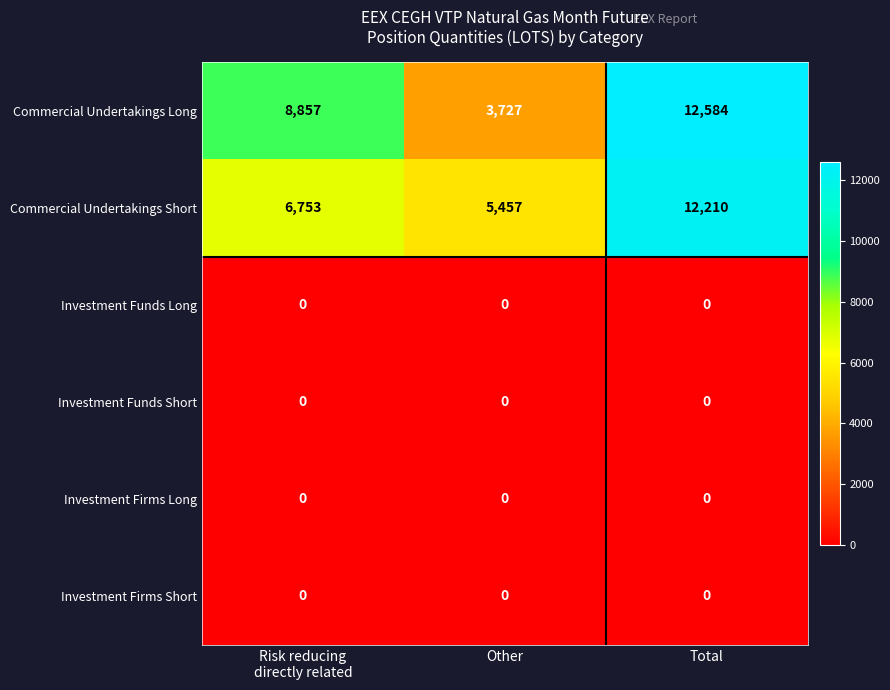

At which category is the sum across all series the highest?

Total